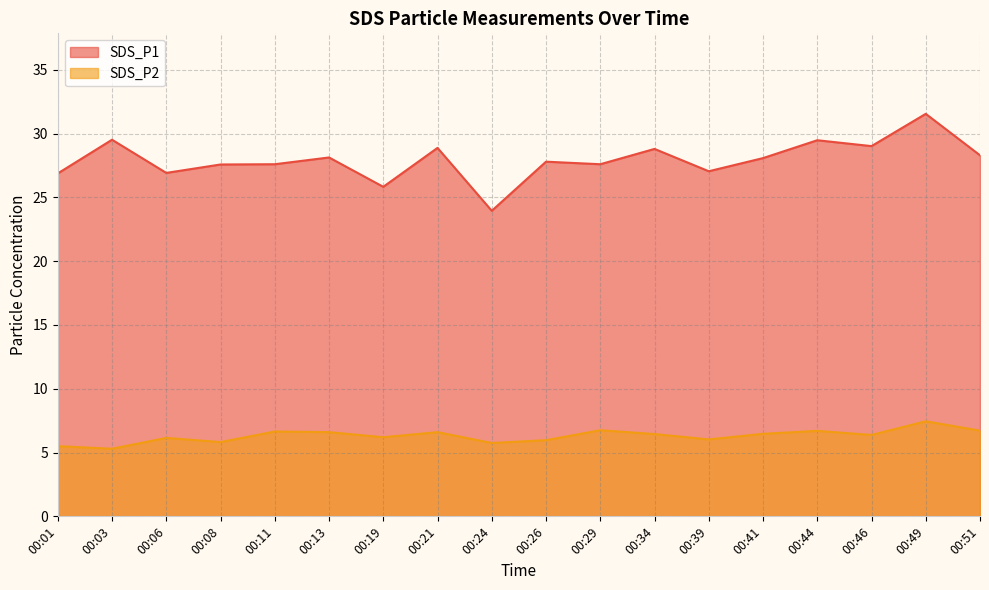

At which category does SDS_P2 reach its first local valley?

00:03